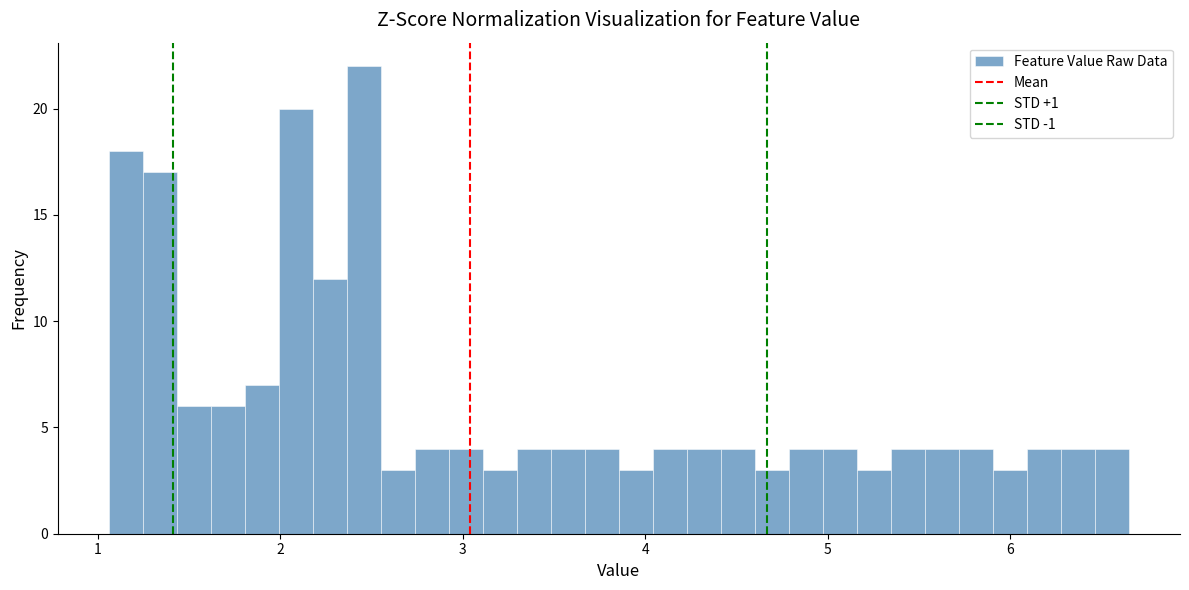

Around what value on the x-axis is the tallest bar? Give the approximate position of its centre, as read against the axis.

2.5